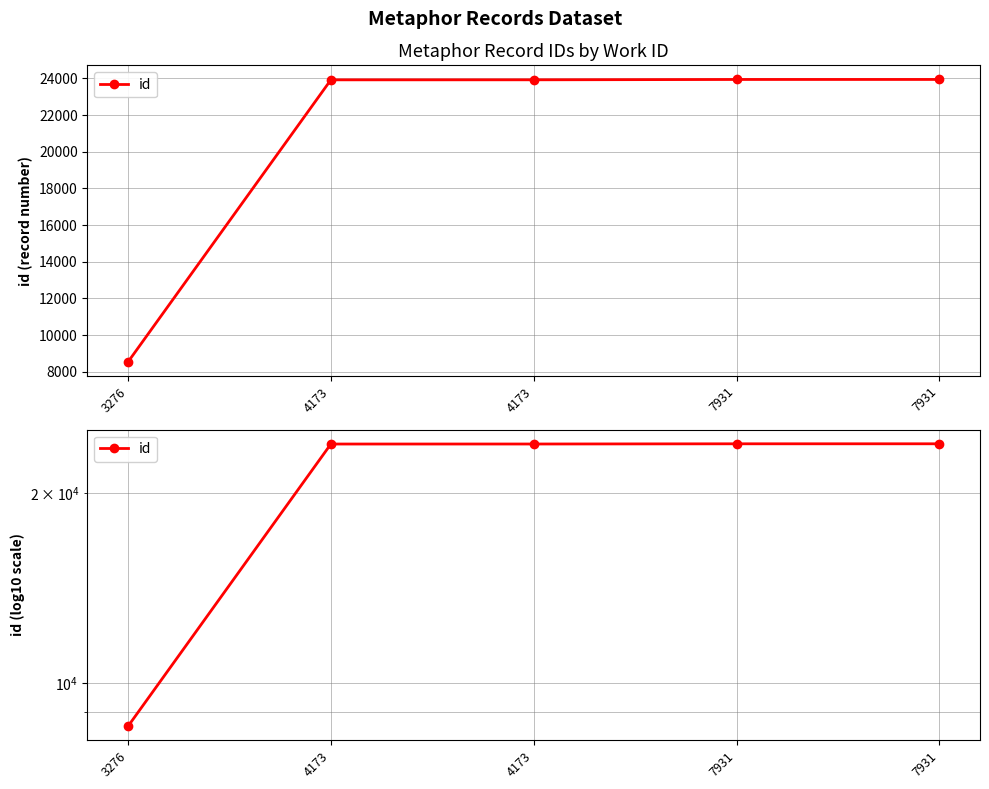

How many lines are shown in the chart?

1